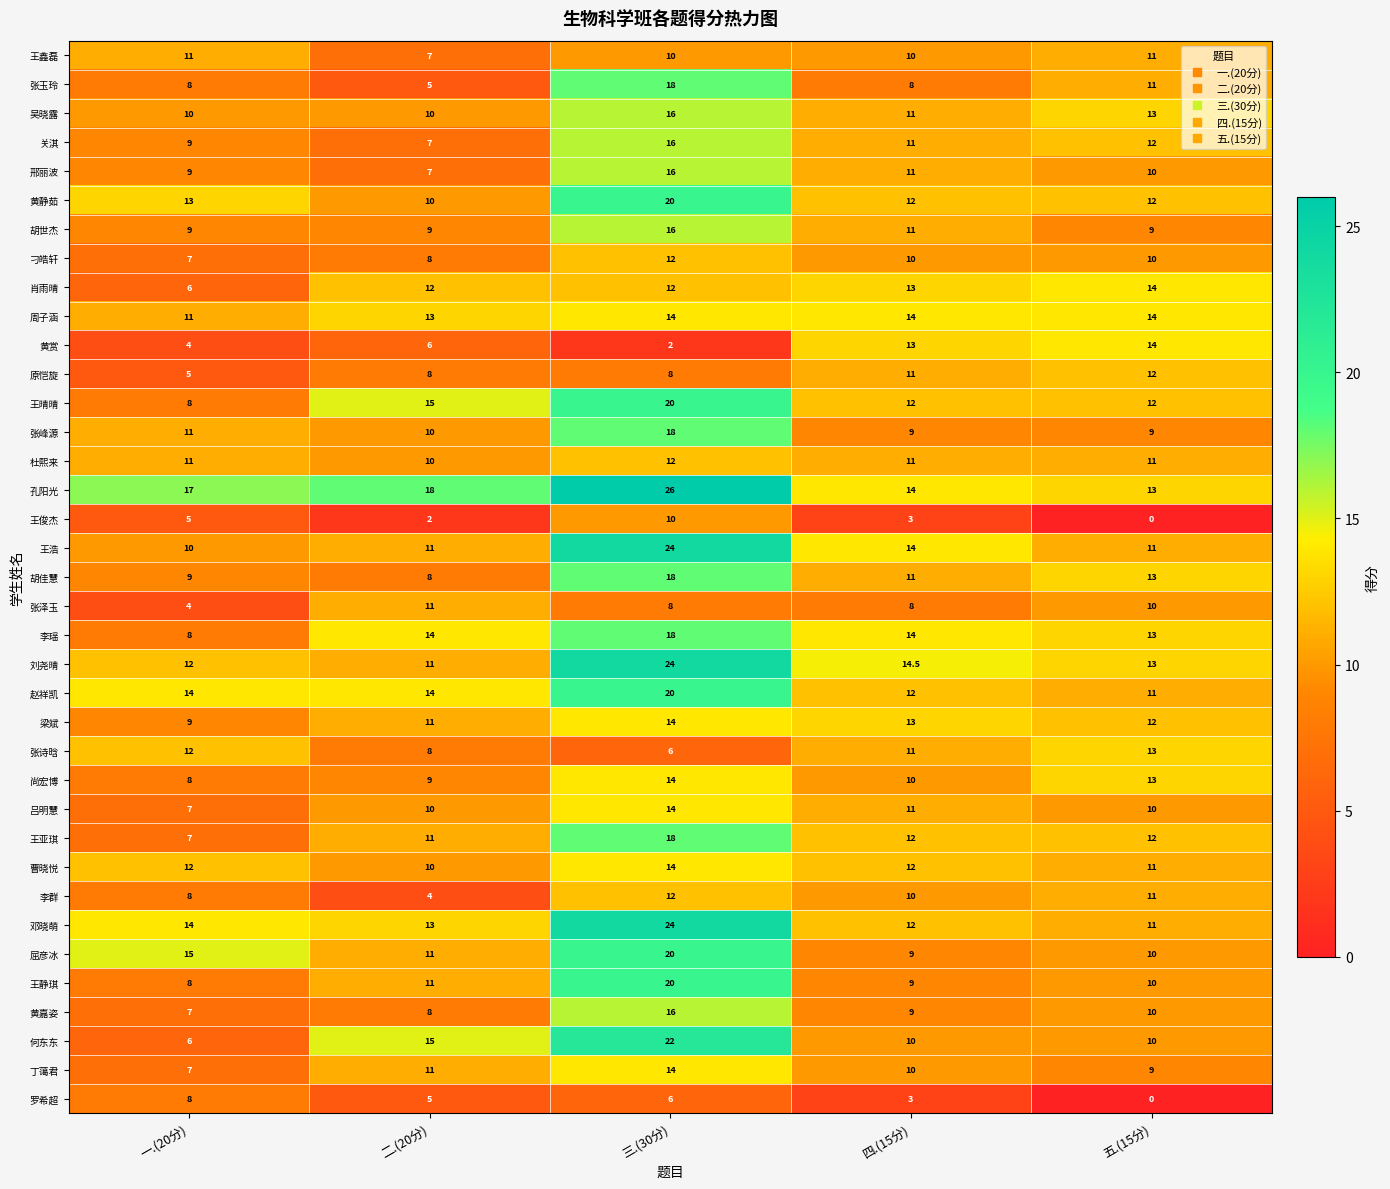

What is the difference between the 黄嘉姿 values at 四.(15分) and 三.(30分)?

7.0